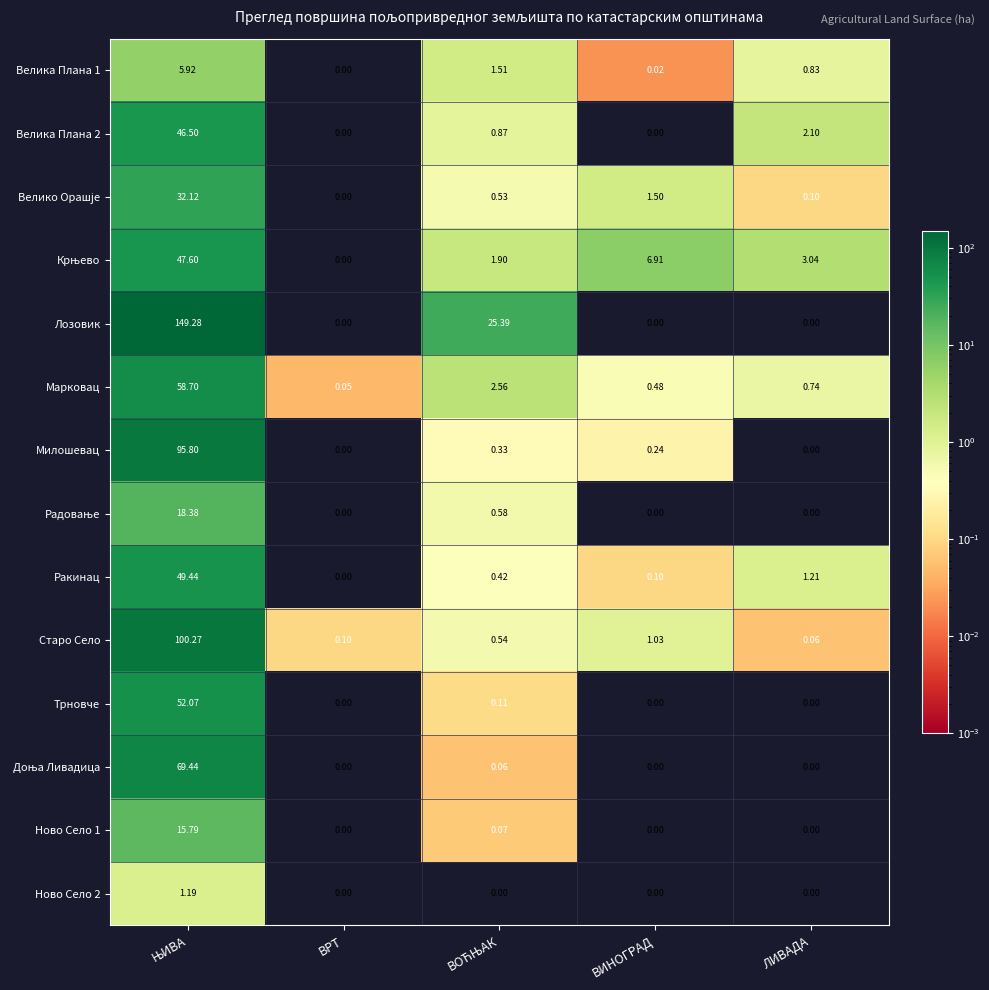

Which series has the largest range (max minus min)?

Лозовик